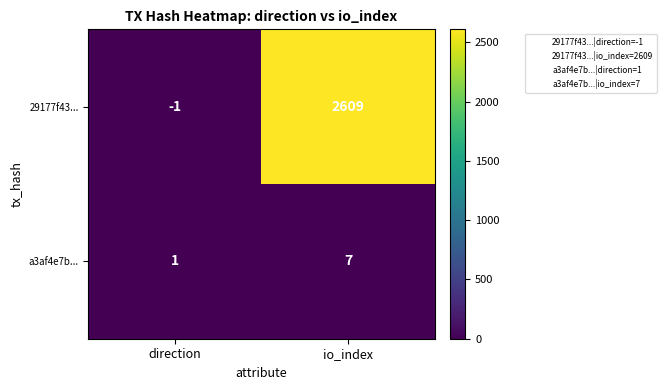

At io_index, list the series in order from smallest to largest.

a3af4e7b..., 29177f43...